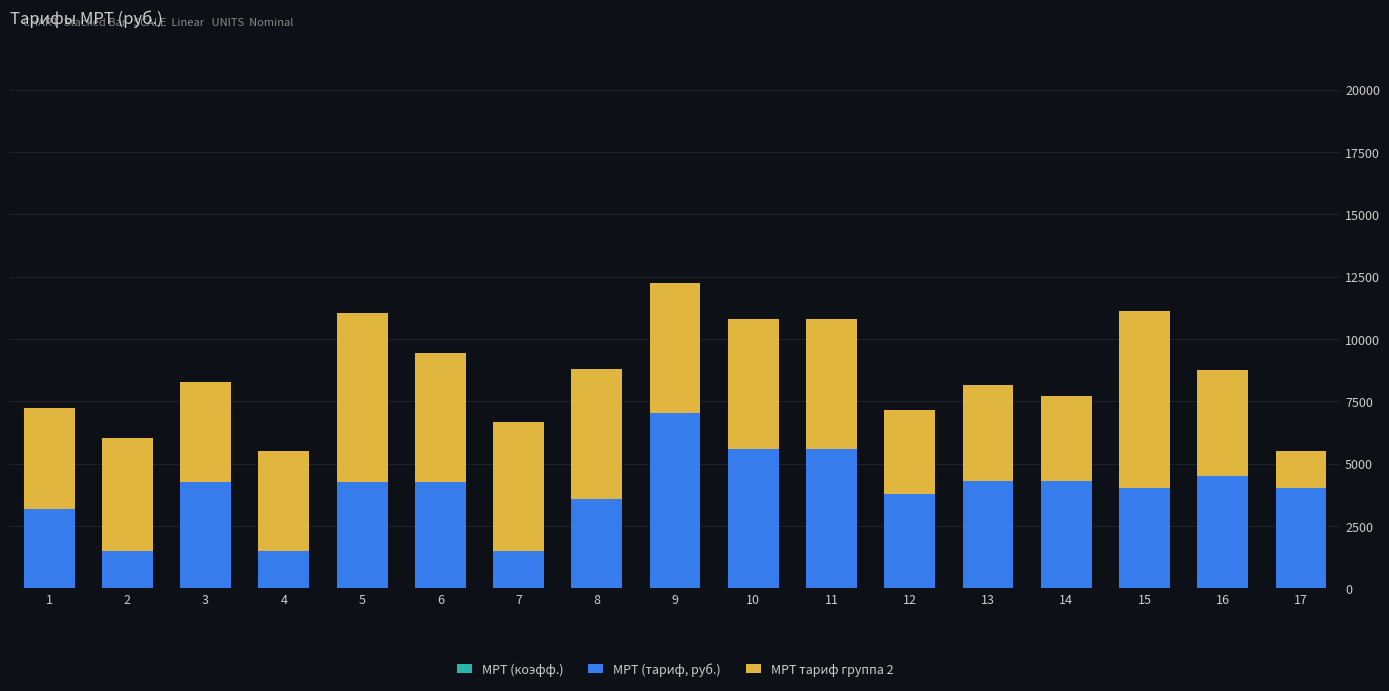

How many categories are shown in the chart?

17